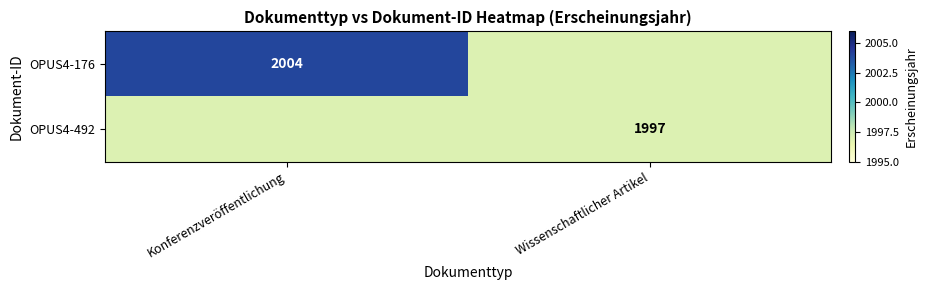

Is the value of OPUS4-176 at Konferenzveröffentlichung greater than the value of OPUS4-492 at Wissenschaftlicher Artikel?

Yes